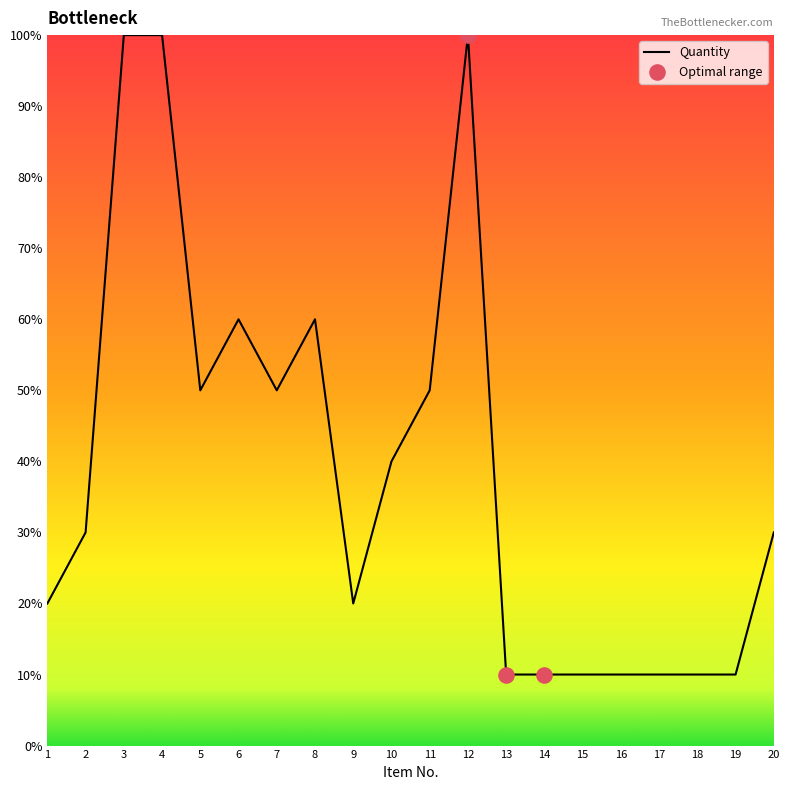

Which has a higher value, 6 or 19?

6